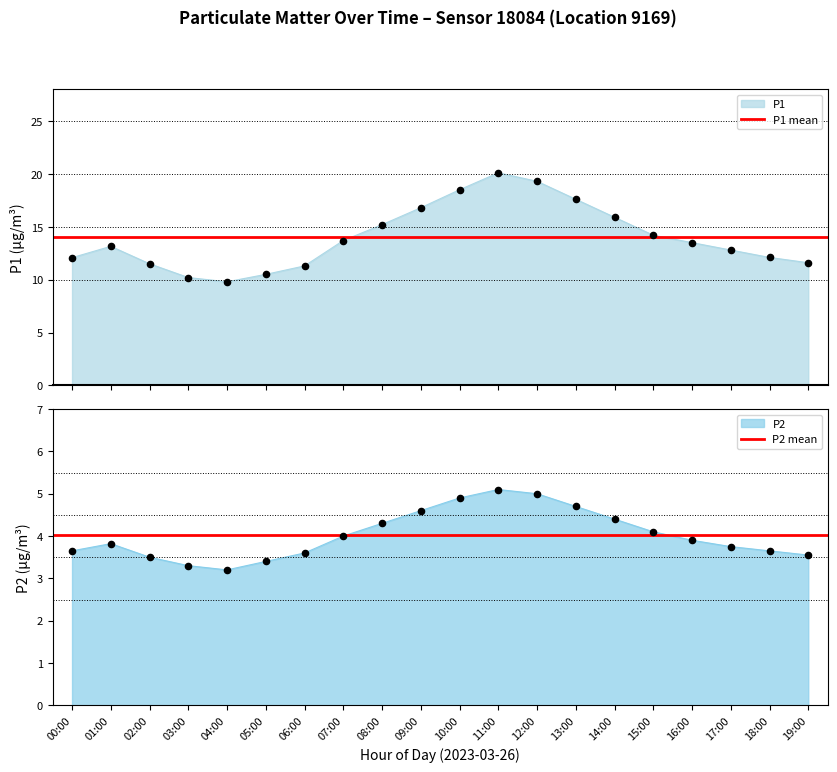

Which series reaches the minimum Y coordinate?

P2 mean